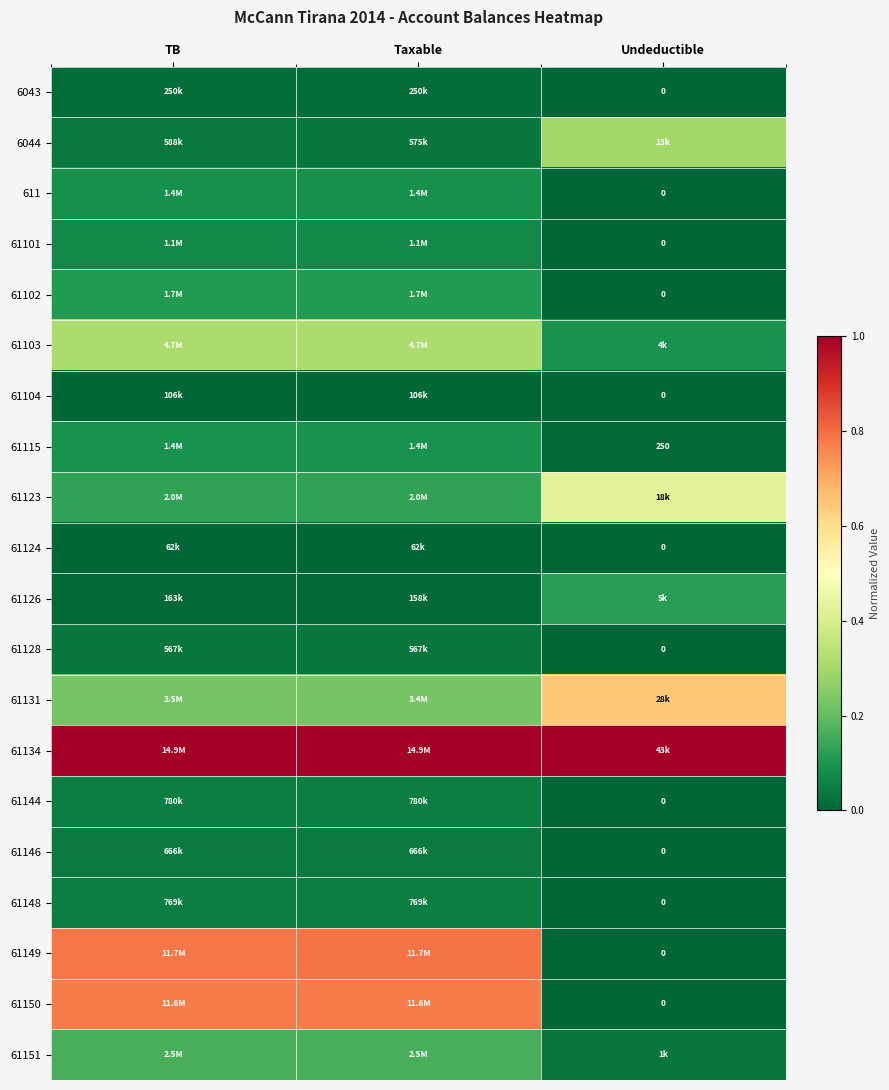

Is it true that 61103 equals 0.1 at Undeductible?

True